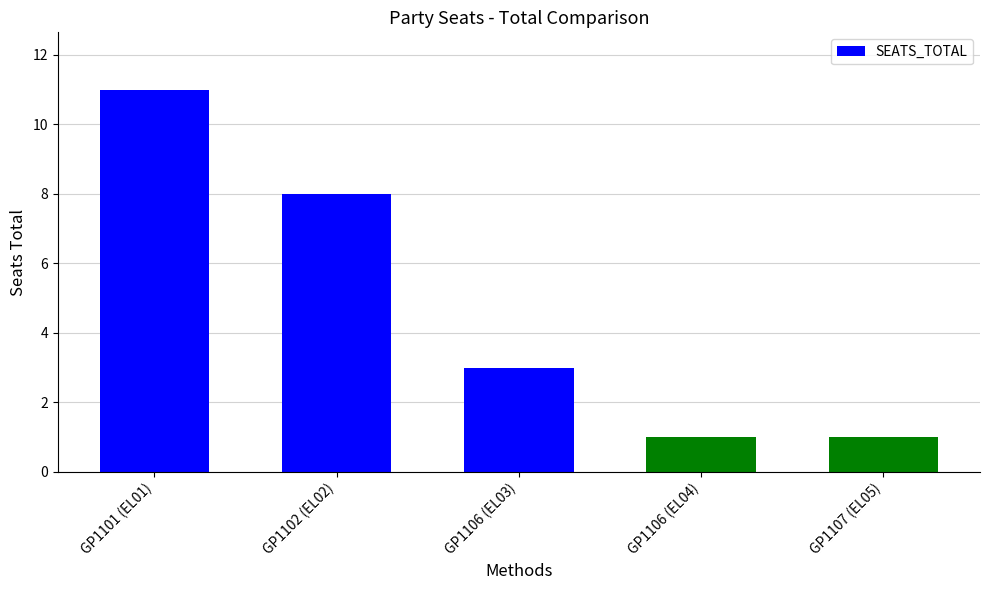

What is the value of the 5th bar from the left?

1